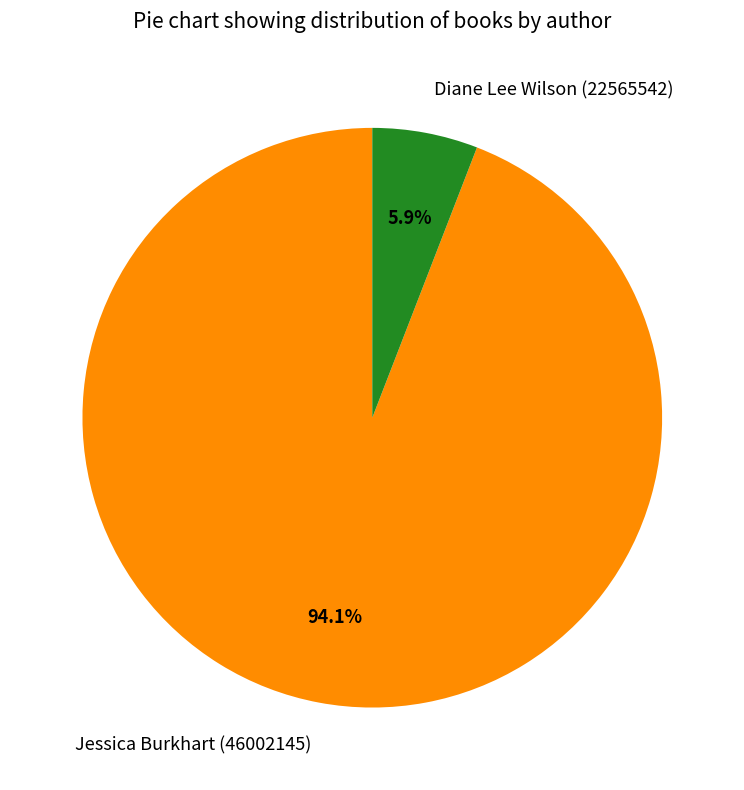

What percentage is NOT represented by Diane Lee Wilson (22565542)?

94.1%